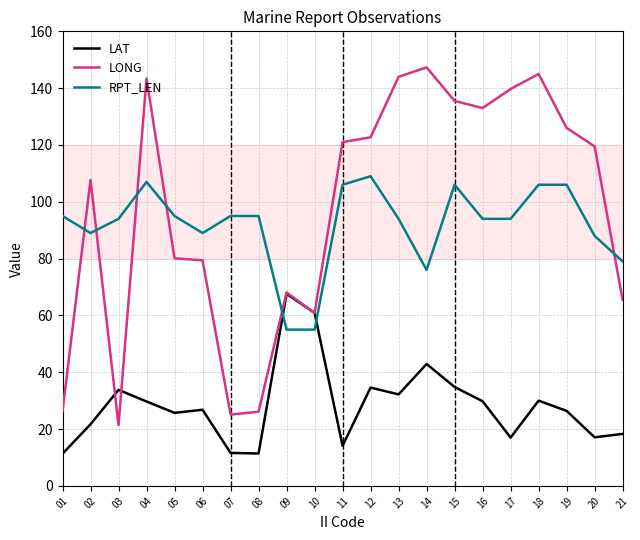

Is it true that RPT_LEN equals 37.4 at 15?

False